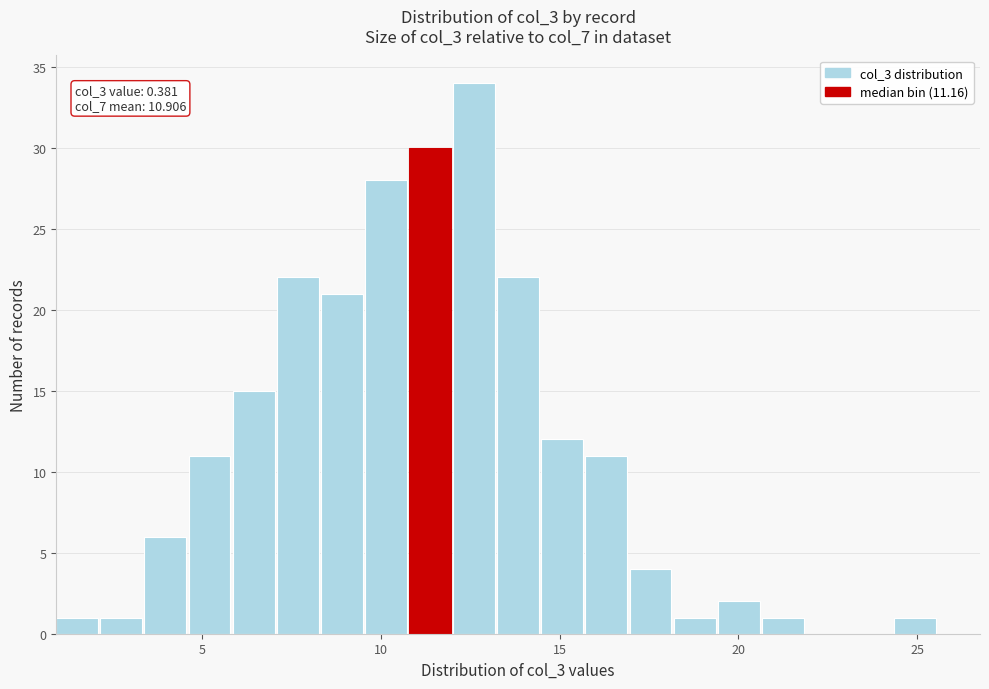

Read against the x-axis, roughly where is the centre of the tallest bar?

12.5